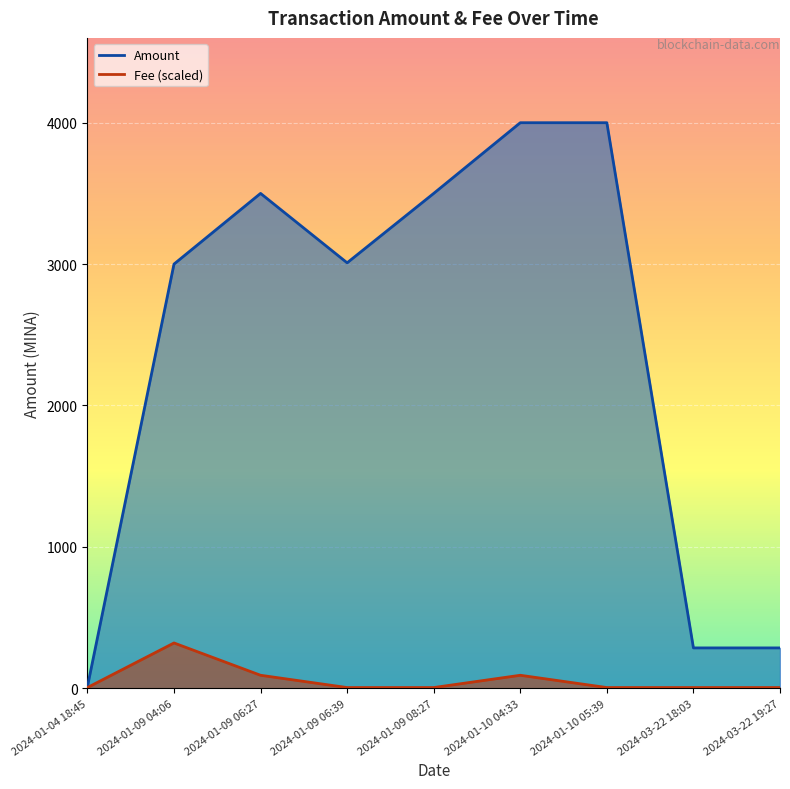

Is the value of Amount at 2024-01-09 06:27 greater than the value of Fee at 2024-01-10 05:39?

Yes